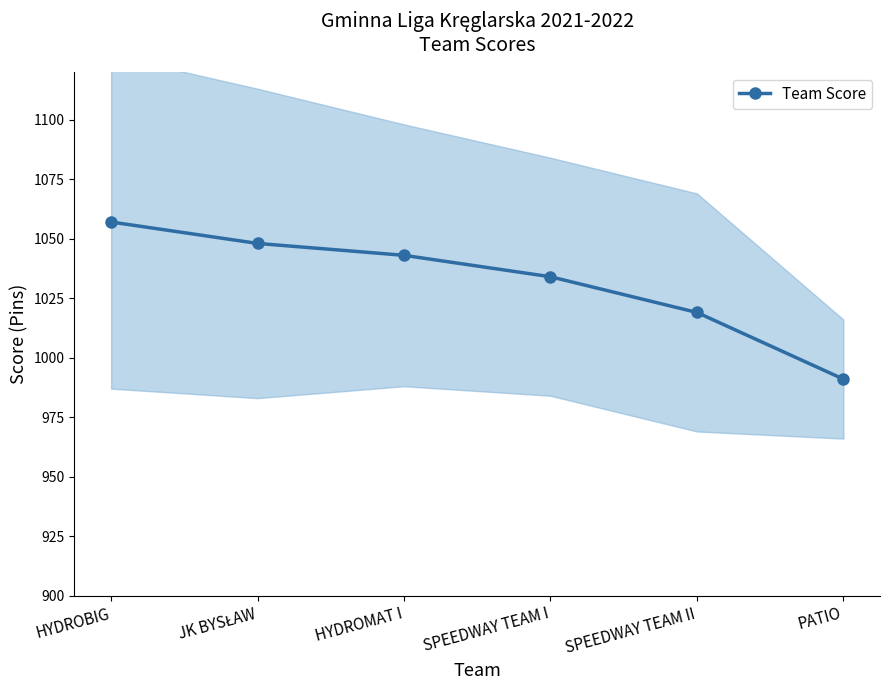

What is the approximate value at PATIO?

991